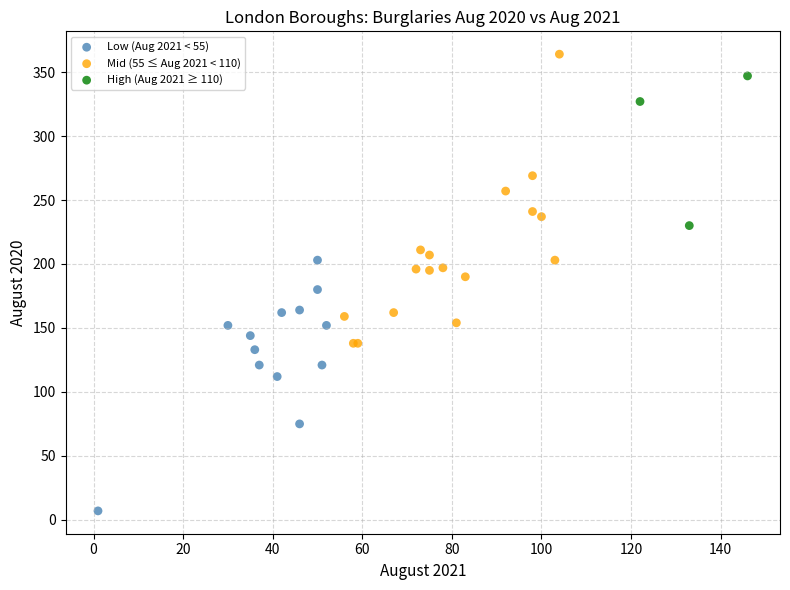

Which series contains the highest Y value?

Mid (55 ≤ Aug 2021 < 110)